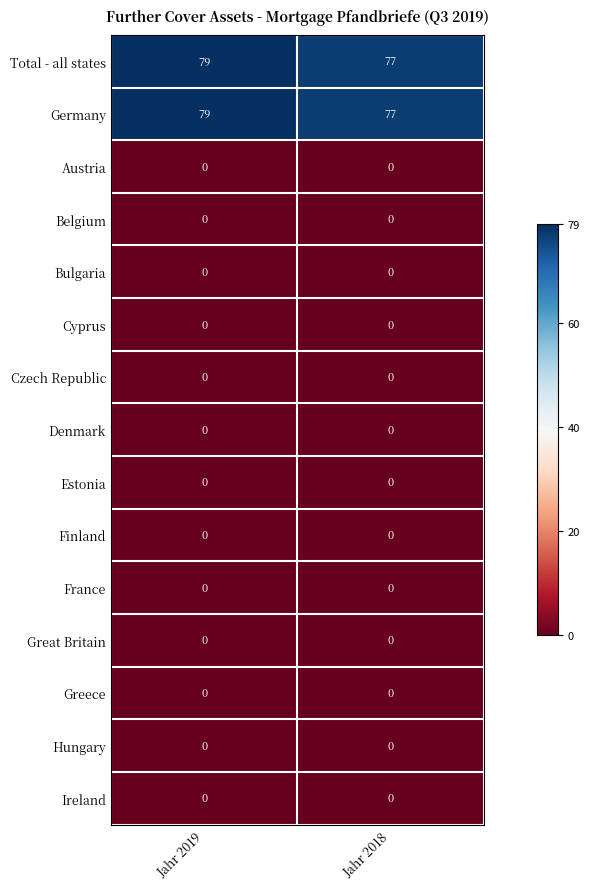

What is the total value across all series at Jahr 2018?

154